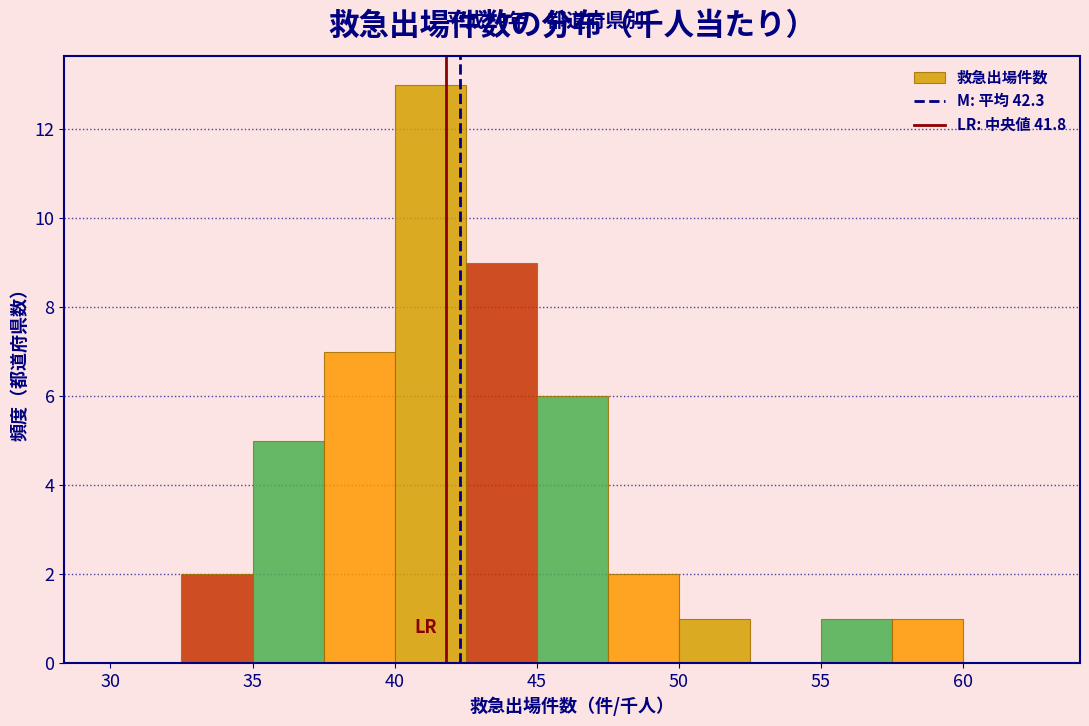

Reading left to right, list every bar in this chart as the range it spans on the x-axis followed by its height. The values are not printed on the chart, so give them approximately, as read against the axis.

30.0 to 32.5: 0
32.5 to 35.0: 2
35.0 to 37.5: 5
37.5 to 40.0: 7
40.0 to 42.5: 13
42.5 to 45.0: 9
45.0 to 47.5: 6
47.5 to 50.0: 2
50.0 to 52.5: 1
52.5 to 55.0: 0
55.0 to 57.5: 1
57.5 to 60.0: 1
60.0 to 62.5: 0